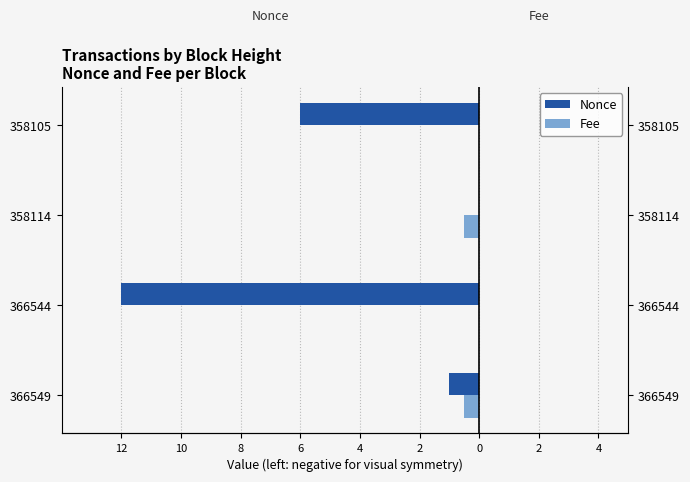

Reading left to right, transcribe all the data shown in this chart.

Nonce: -1.0	-12.0	0.0	-6.0
Fee: -0.5	-0.0	-0.5	-0.0